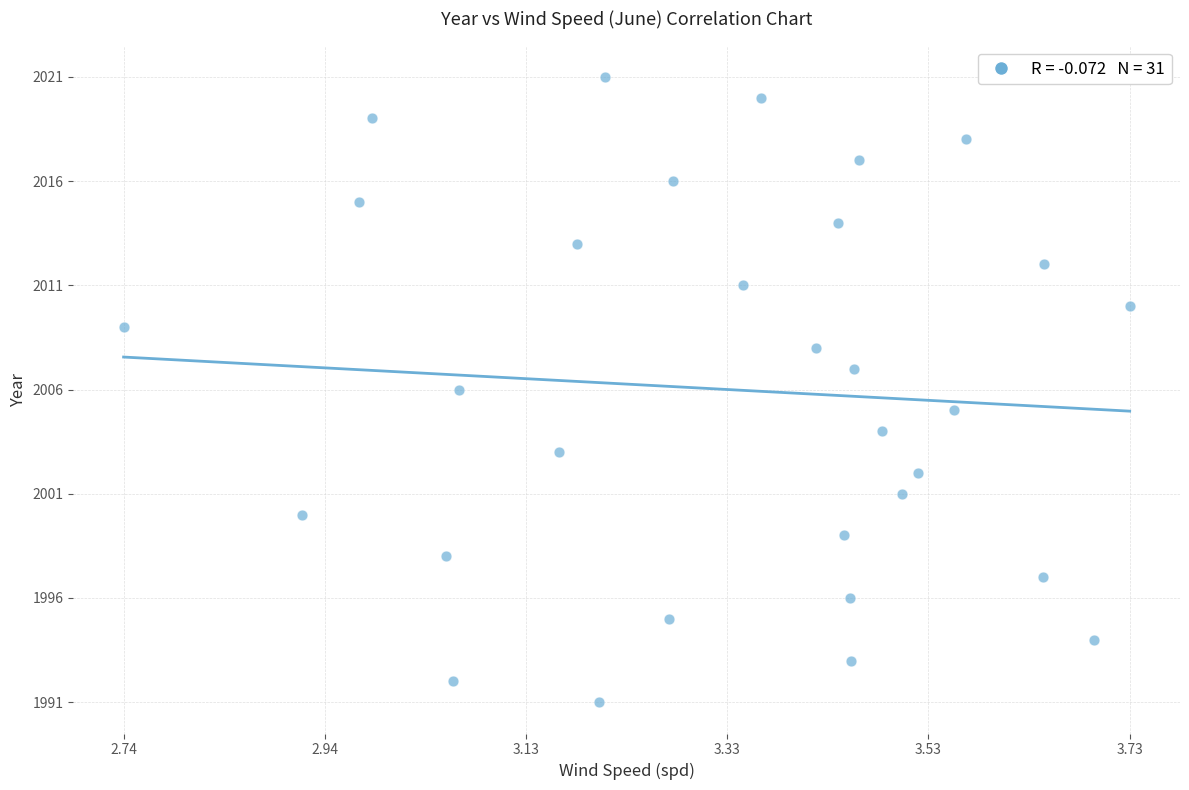

What is the range of Y values (max minus min)?

30